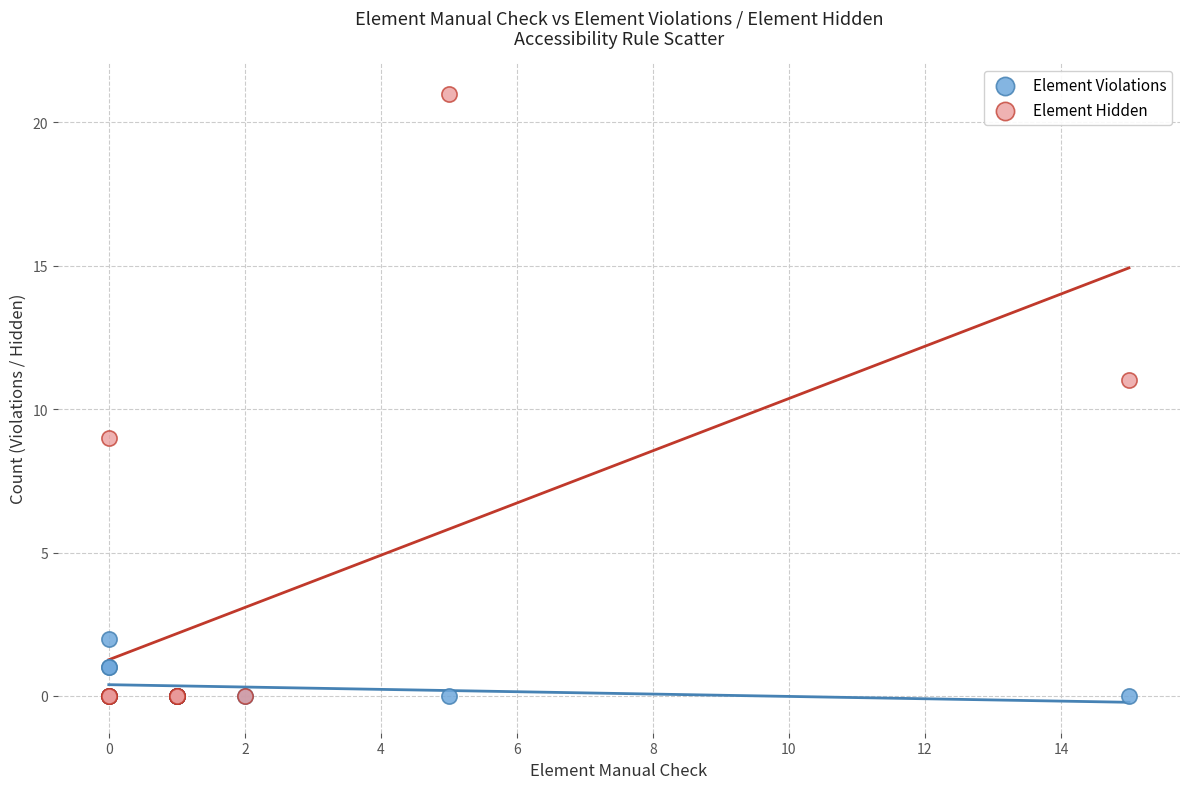

What are all the series names shown in the legend?

Element Violations, Element Hidden